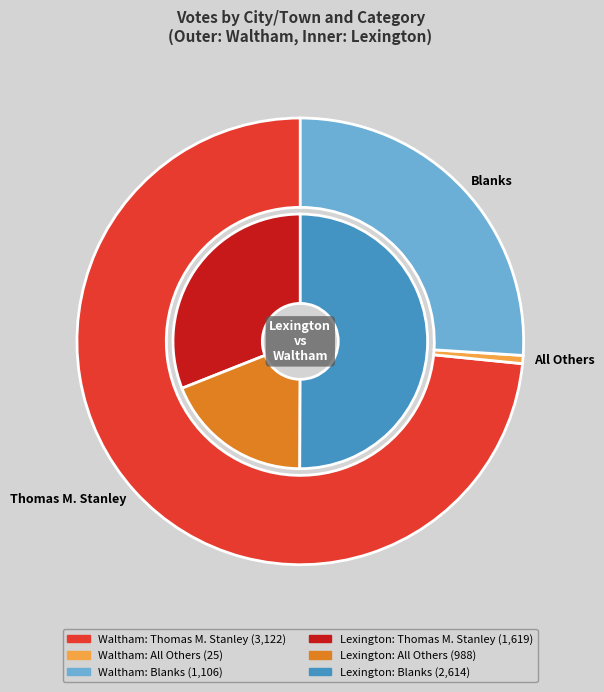

What percentage do Waltham and Lexington together represent?

100.0%